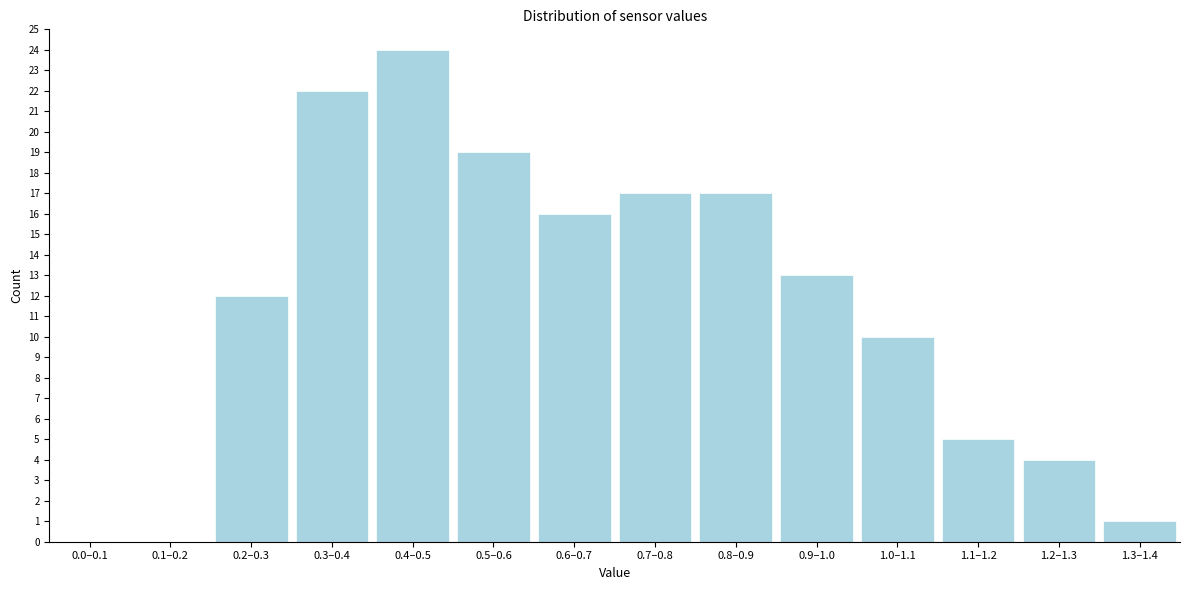

Reading left to right, extract all data points from this chart.

0.0–0.1=0	0.1–0.2=0	0.2–0.3=12	0.3–0.4=22	0.4–0.5=24	0.5–0.6=19	0.6–0.7=16	0.7–0.8=17	0.8–0.9=17	0.9–1.0=13	1.0–1.1=10	1.1–1.2=5	1.2–1.3=4	1.3–1.4=1